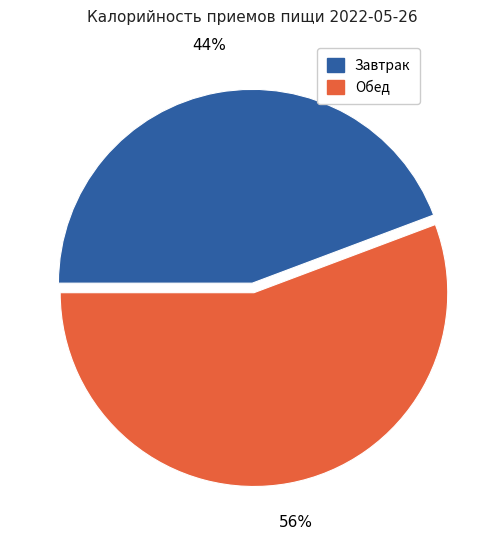

To the nearest percent, what is the combined percentage of Обед and Завтрак?

100%